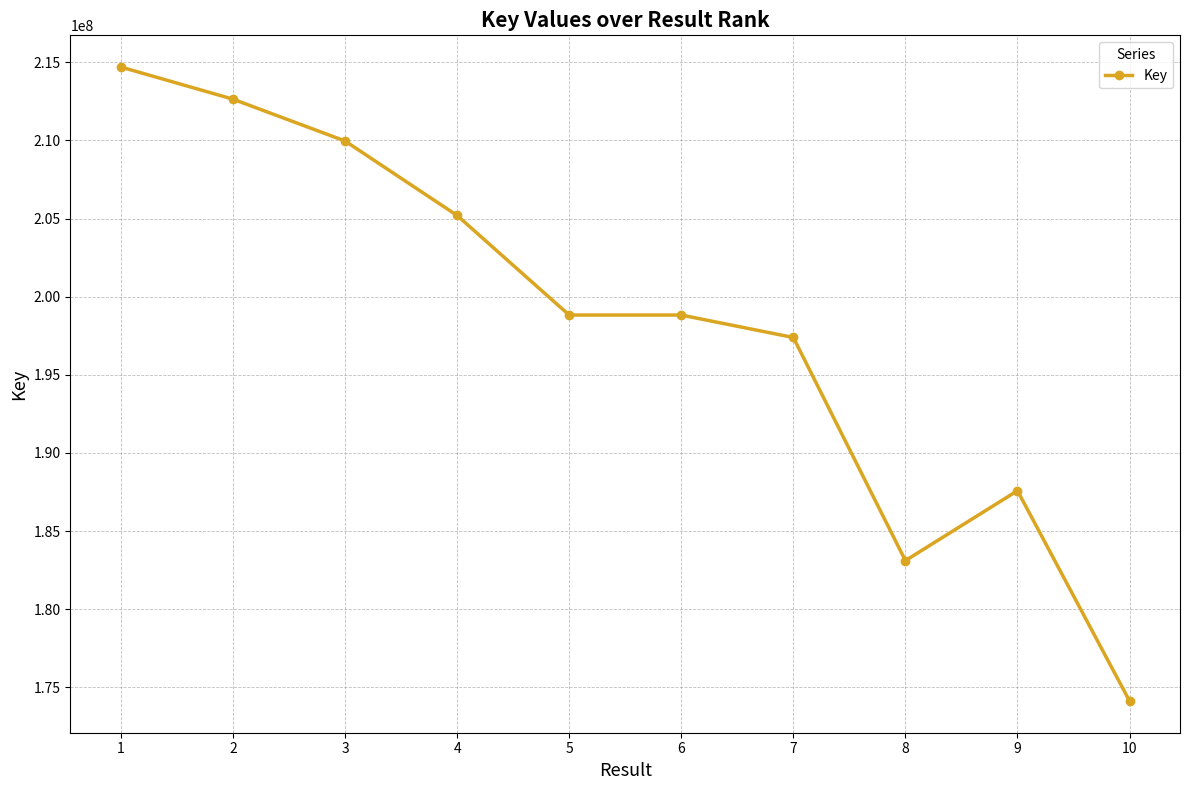

Between 7 and 3, which is larger?

3